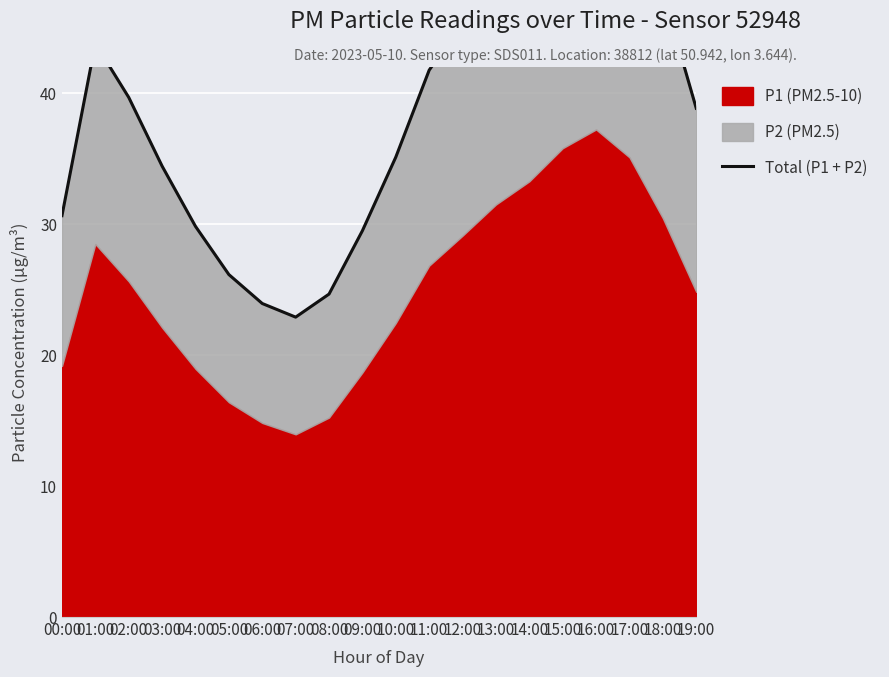

The chart shows a value of 22.9 at 07:00. True or false?

True